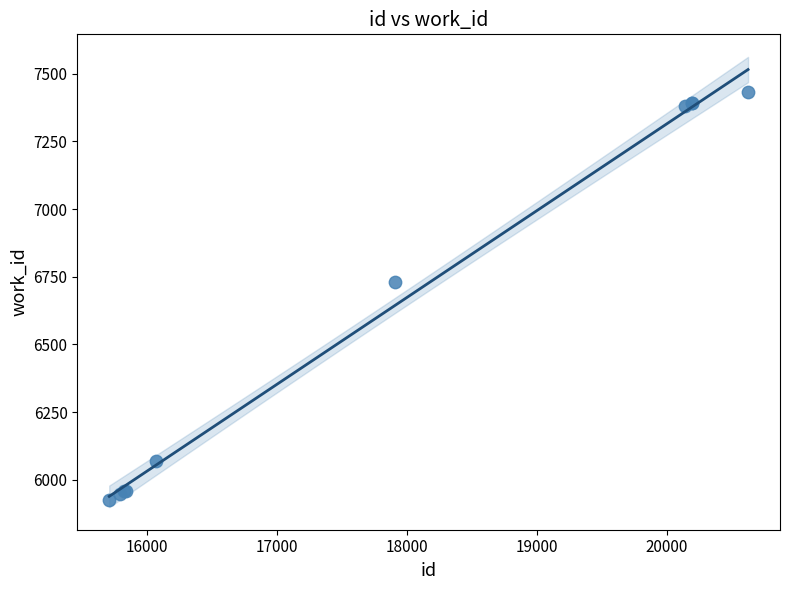

What Y value in the scatter plot is closest to 6678?

6729